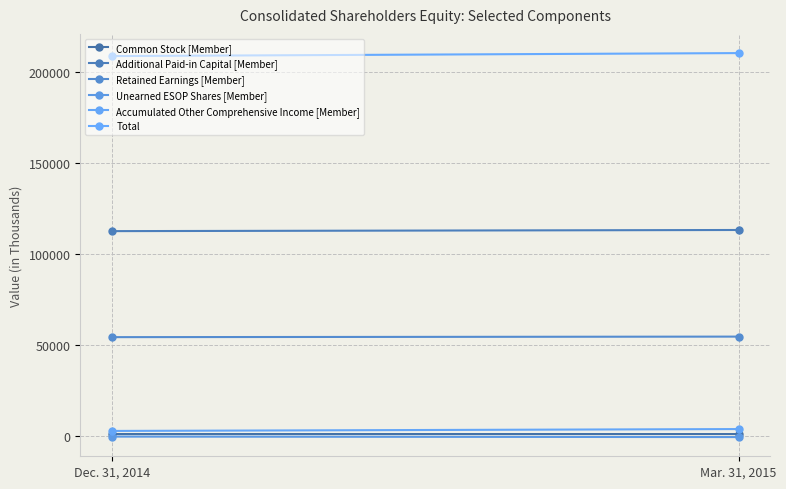

What is the label of the 1st point from the left?

Dec. 31, 2014